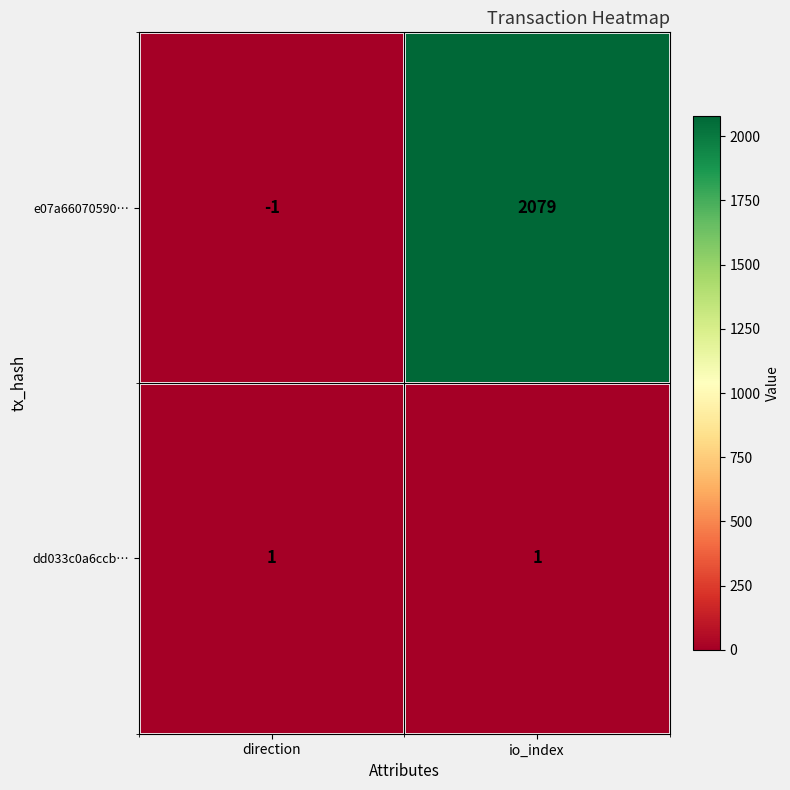

At io_index, list the series in order from largest to smallest.

e07a66070590…, dd033c0a6ccb…